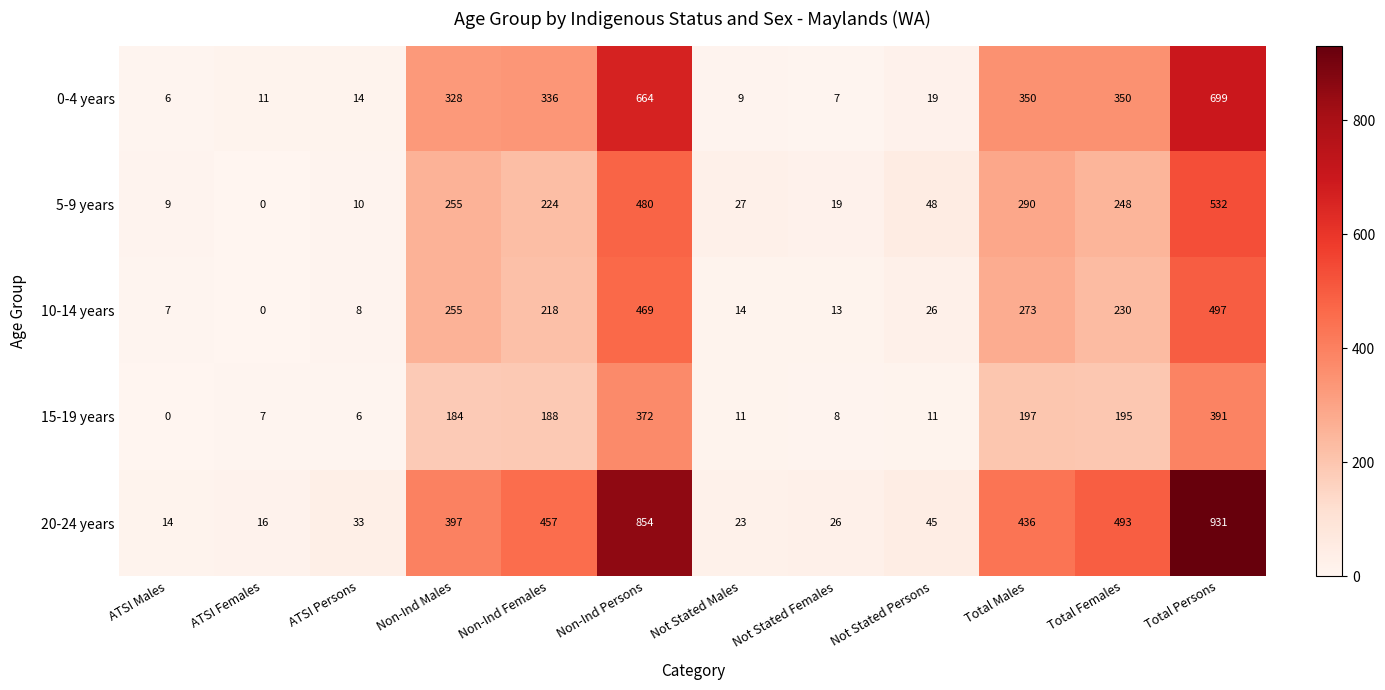

Rank the series by their maximum value, from lowest to highest.

15-19 years, 10-14 years, 5-9 years, 0-4 years, 20-24 years